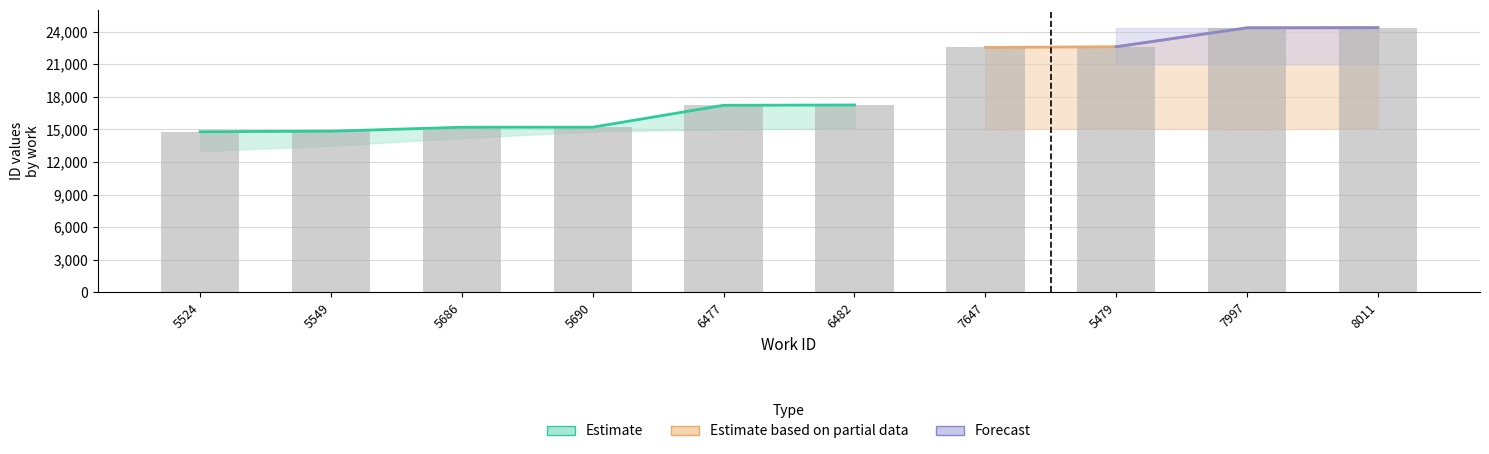

Is it true that Estimate equals 30.7 at 6477?

False